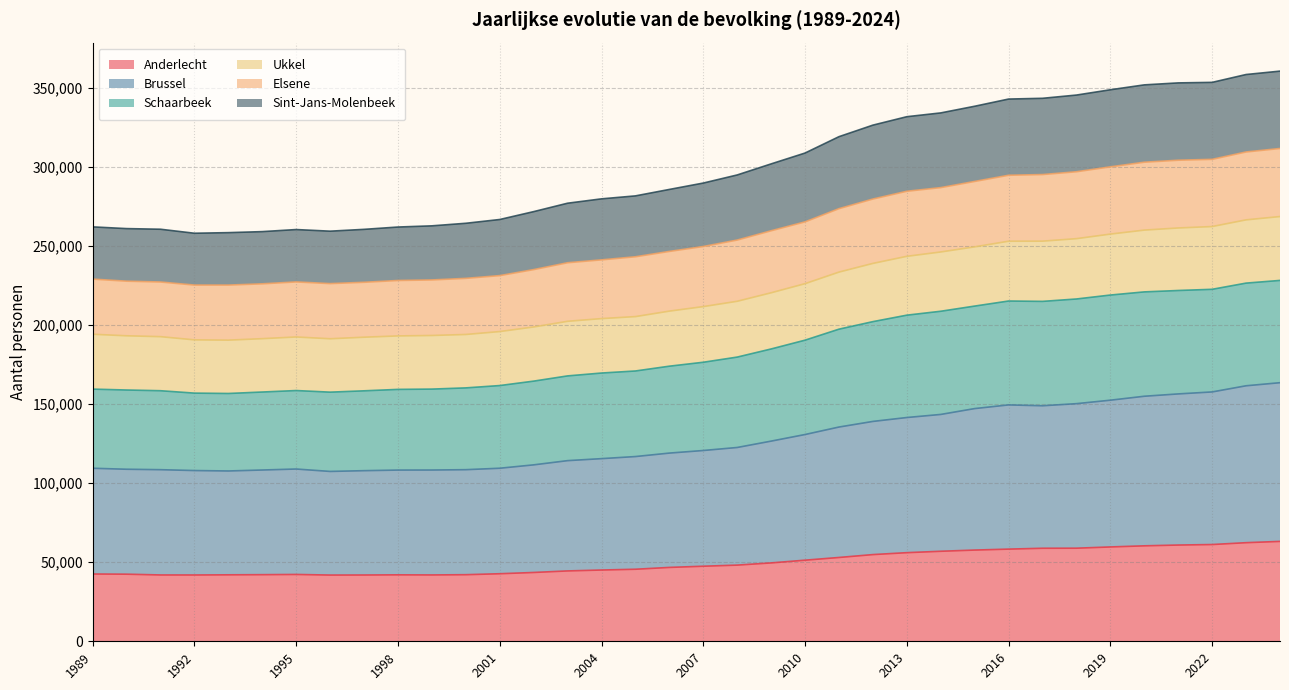

What is the maximum value for Anderlecht?

63141